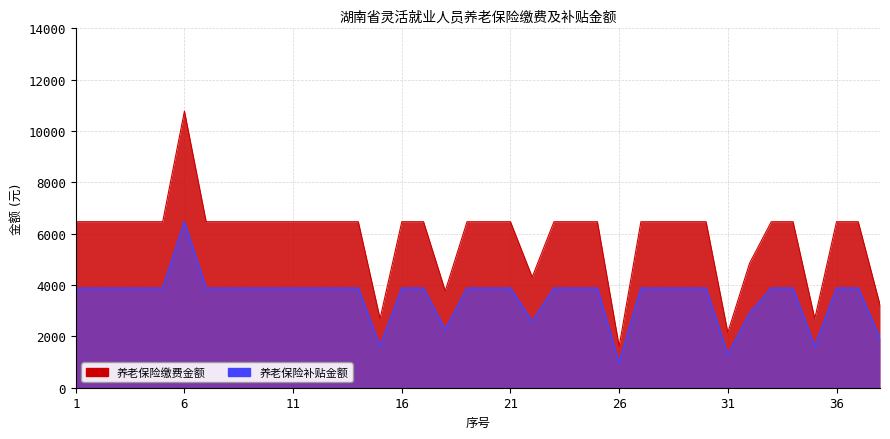

What is the difference between the maximum and minimum values in the 养老保险缴费金额 series?

9161.6